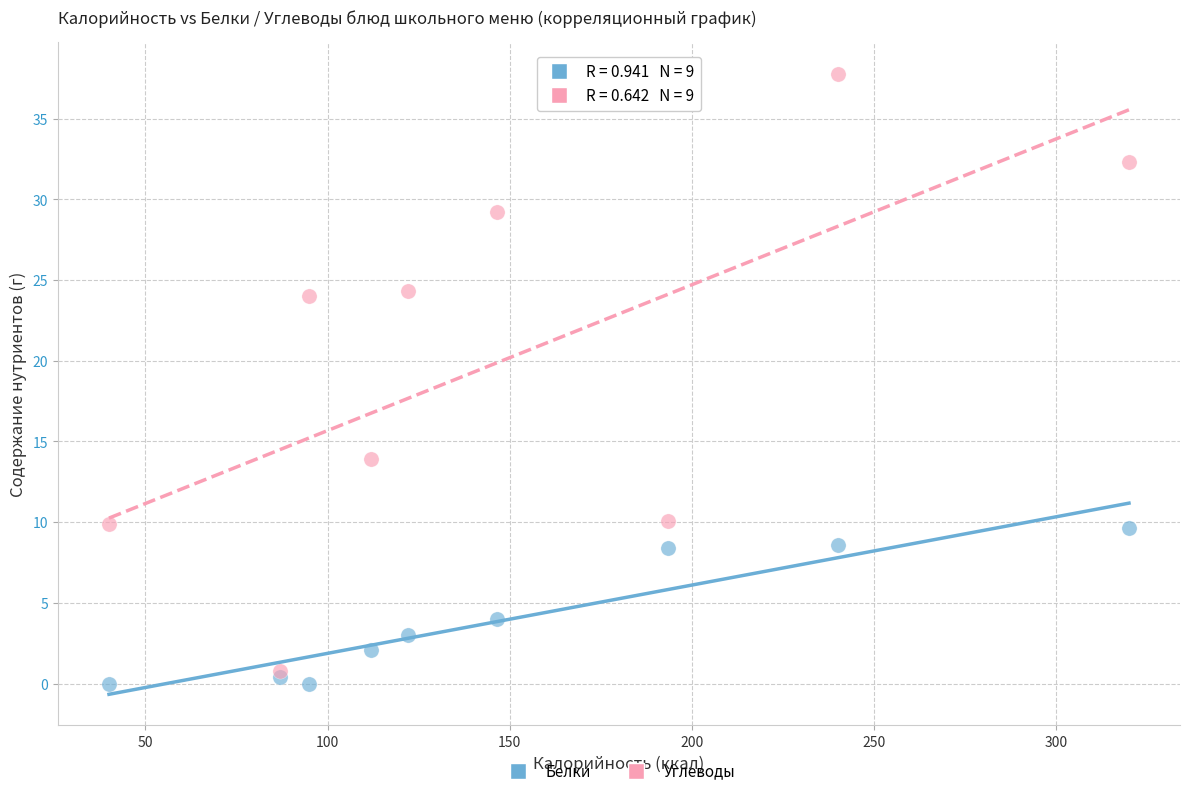

What are all the series names shown in the legend?

Белки, Углеводы